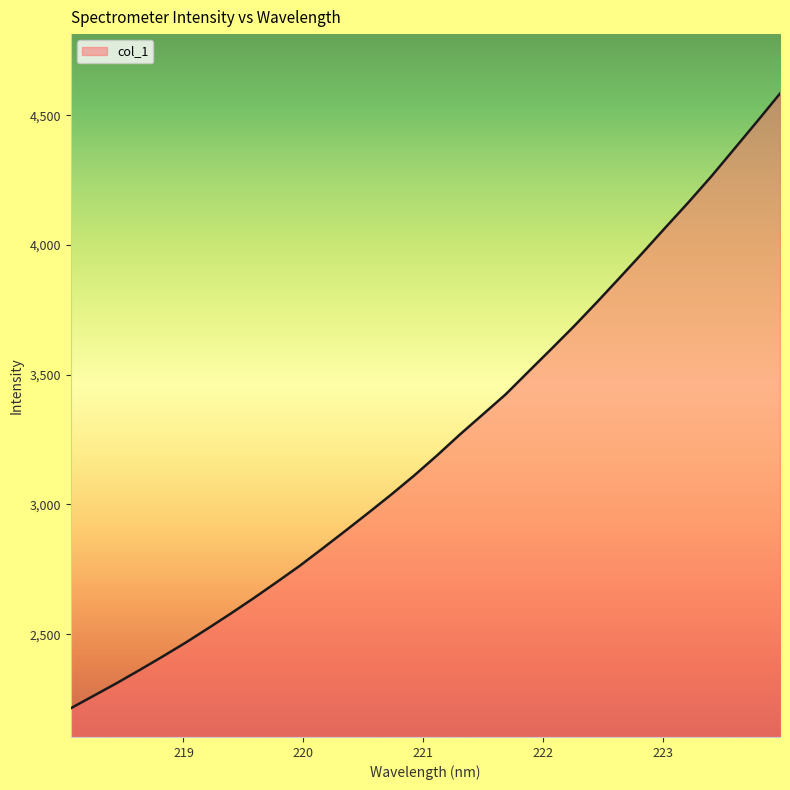

What is the smallest value displayed?

2214.5